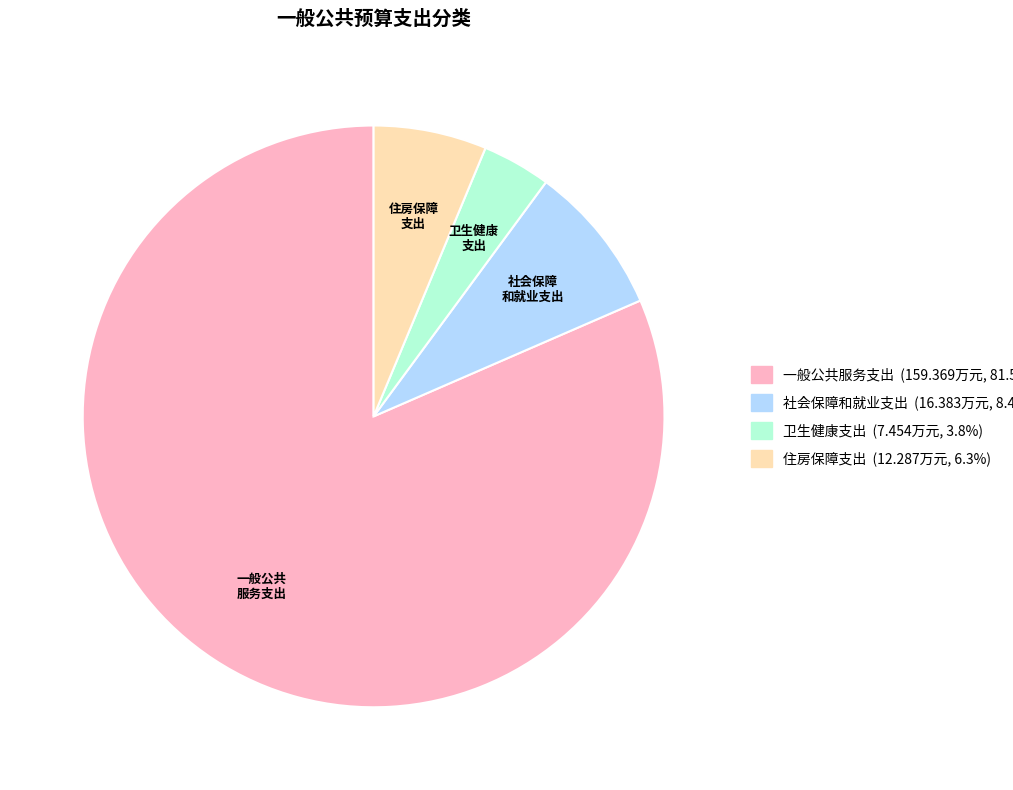

What is the smallest slice in the pie chart?

卫生健康 支出